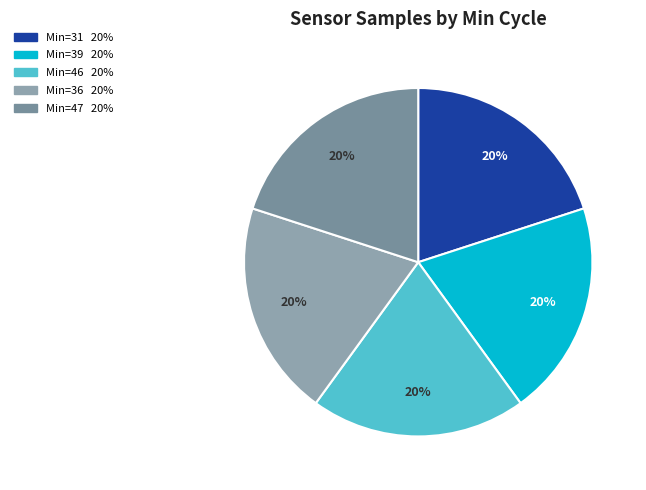

Count the number of slices in the pie.

5